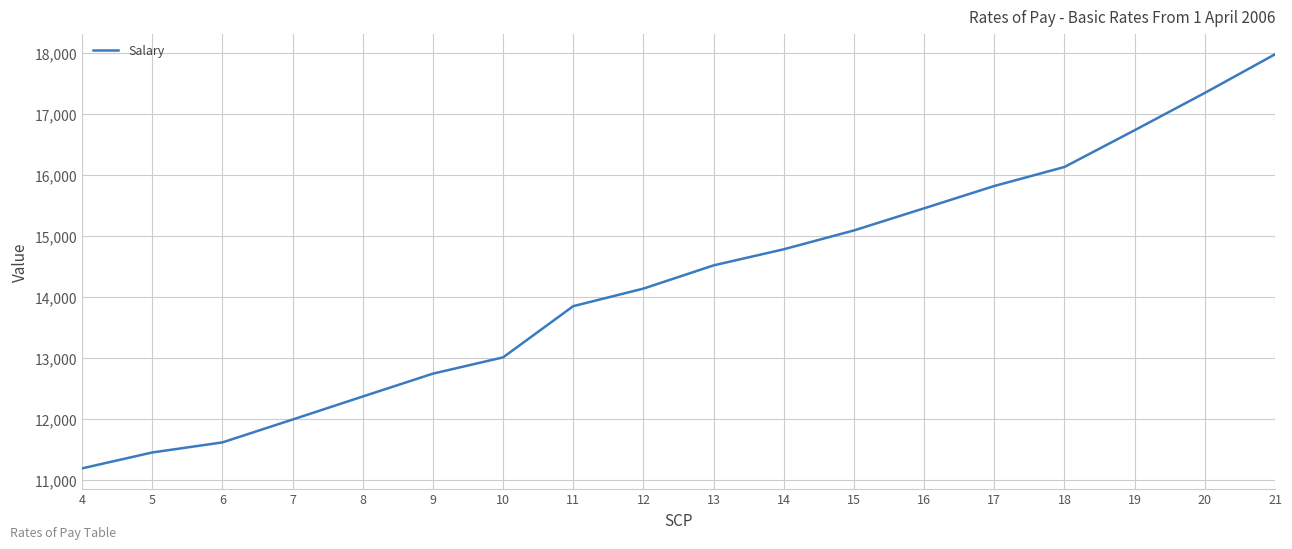

The chart shows a value of 11193 at 4. True or false?

True